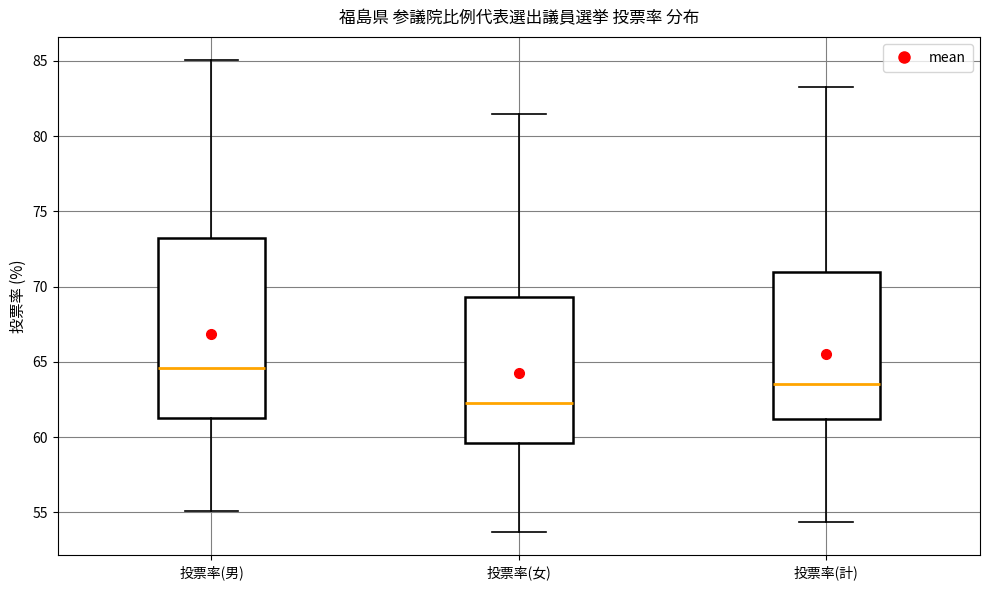

Reading left to right, transcribe this box plot: for each box, give where its median line is, the range the box spans, and where its two whiskers end, as read against the y-axis. The values are not printed on the chart, so give them approximately, as read against the axis.

投票率(男): median 64.5, box 61.5 to 73.0, whiskers 55.0 to 85.0
投票率(女): median 62.5, box 59.5 to 69.5, whiskers 53.5 to 81.5
投票率(計): median 63.5, box 61.0 to 71.0, whiskers 54.5 to 83.5